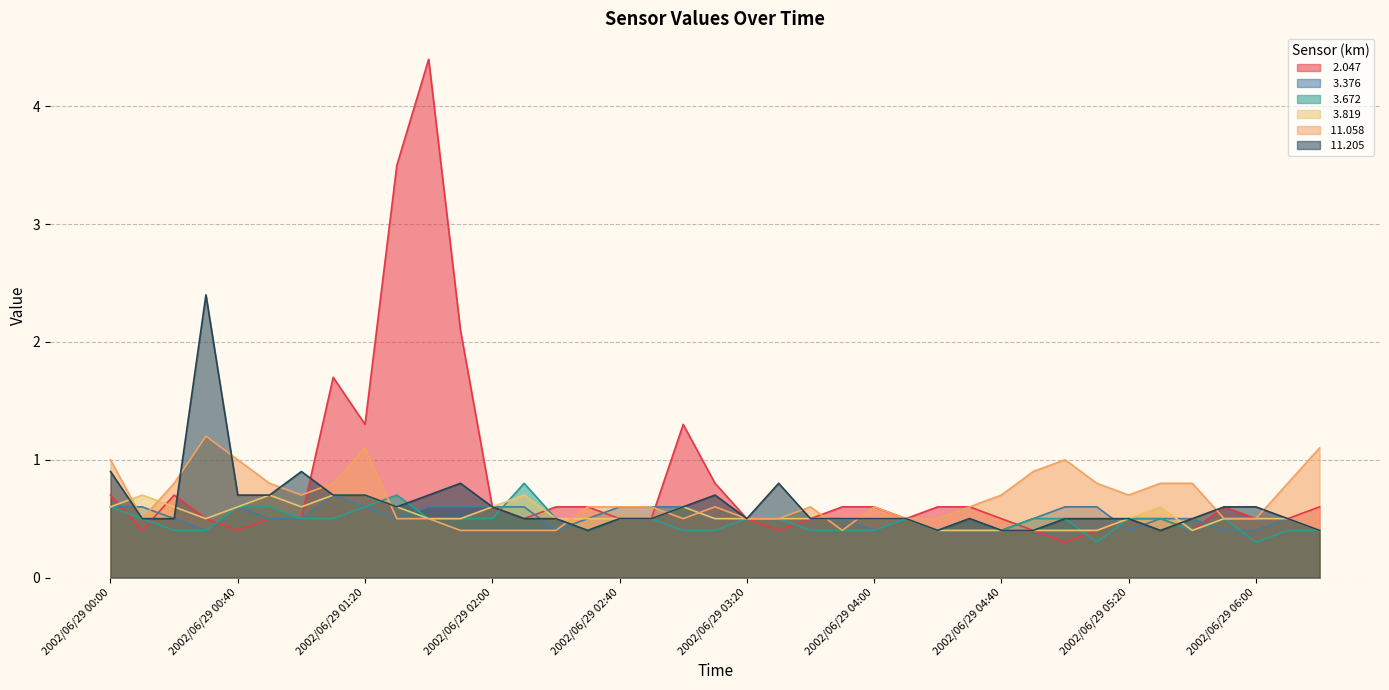

True or false:  11.205 and   3.672 cross at least once.

True